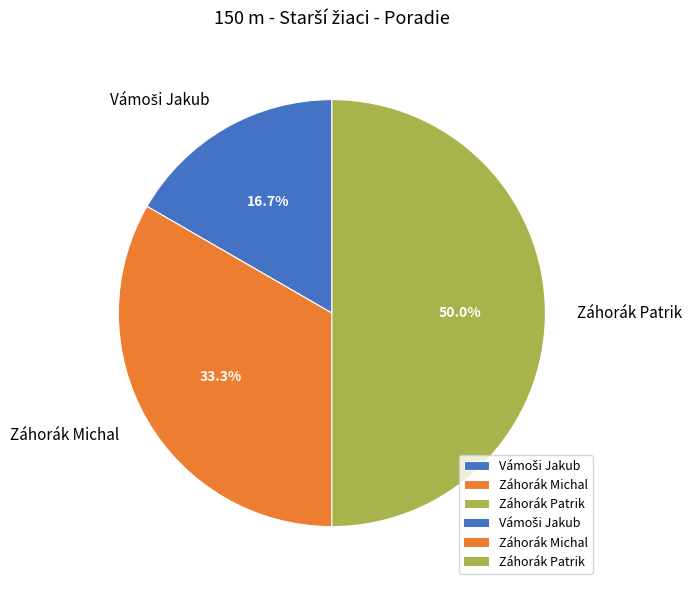

Do Záhorák Michal and Záhorák Patrik together represent more than half of the pie?

Yes